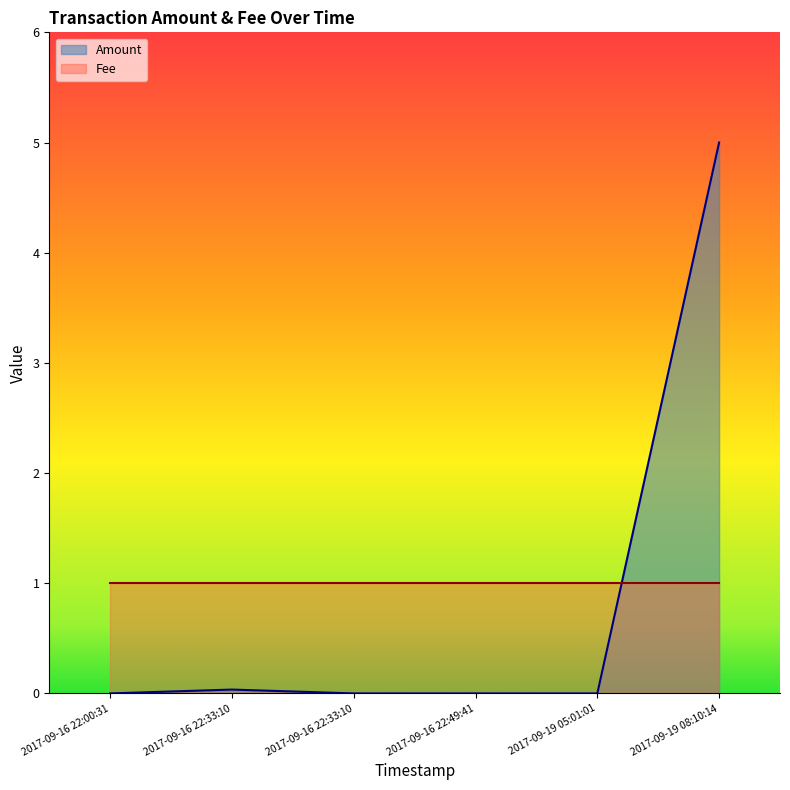

True or false: there are more than 1 points higher than both neighbors.

False